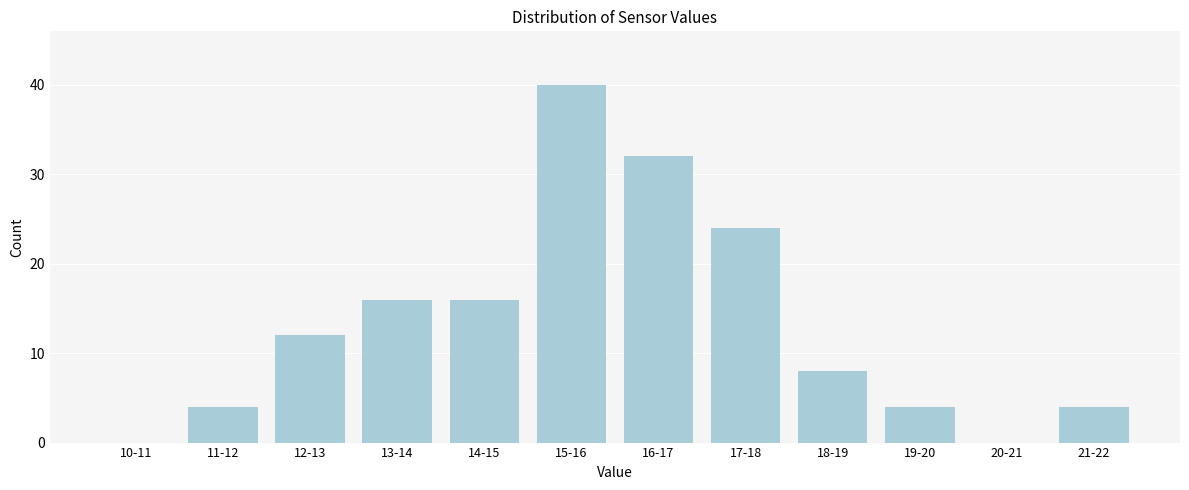

Reading right to left, what are all the values shown in this chart?

21-22=4	20-21=0	19-20=4	18-19=8	17-18=24	16-17=32	15-16=40	14-15=16	13-14=16	12-13=12	11-12=4	10-11=0